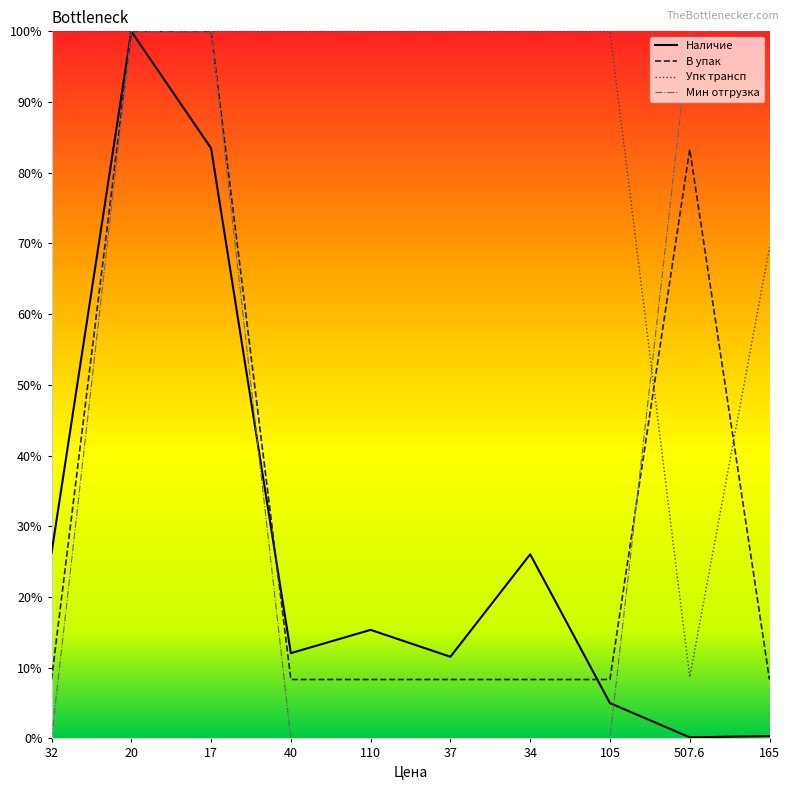

Is this an area chart (filled region under the line)?

No